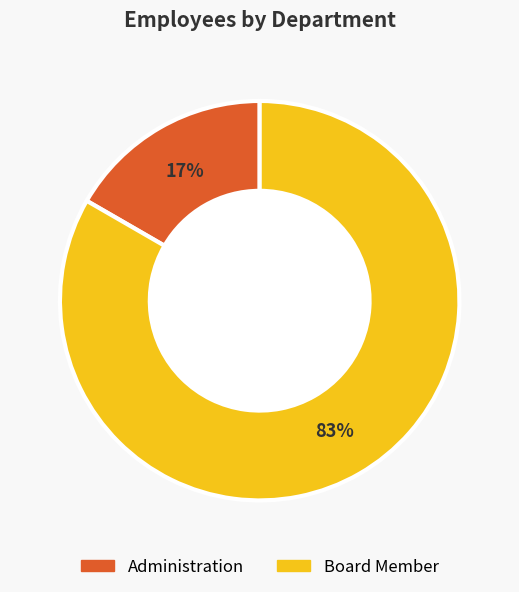

To the nearest percent, what is the combined percentage of Board Member and Administration?

100%